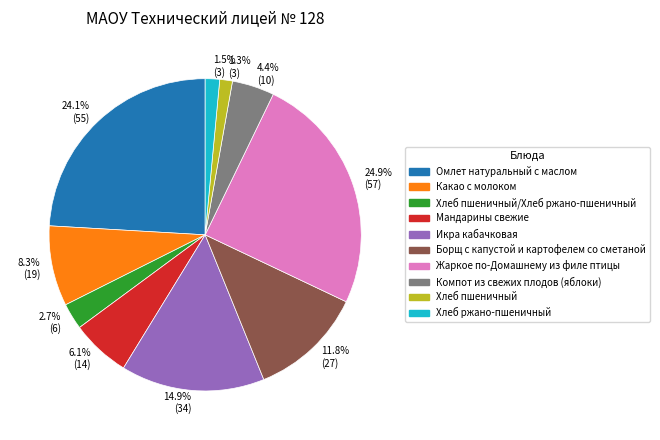

Is Омлет натуральный с маслом the majority of the pie?

No